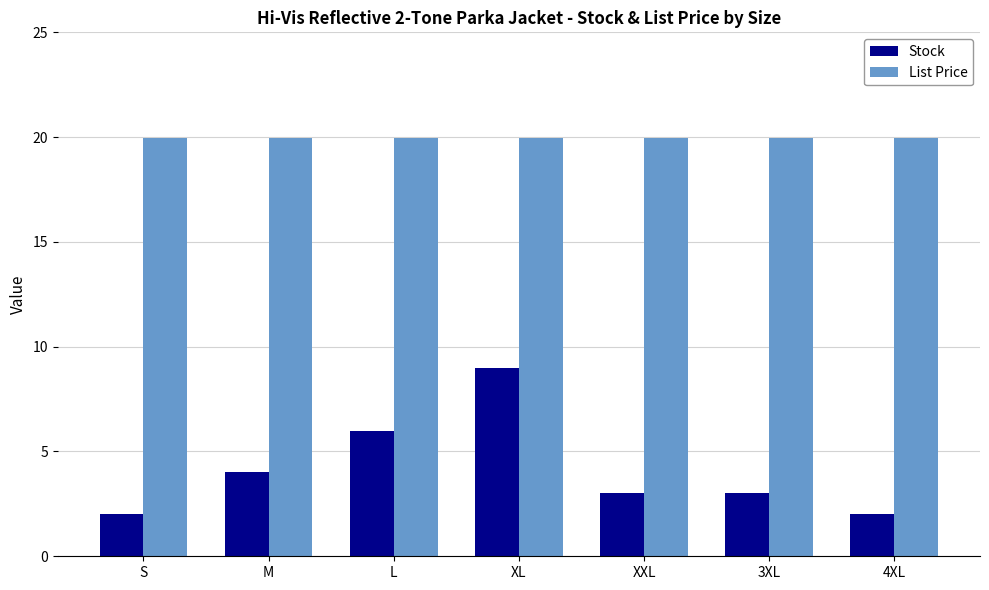

Between S and M, which series saw the biggest shift?

Stock